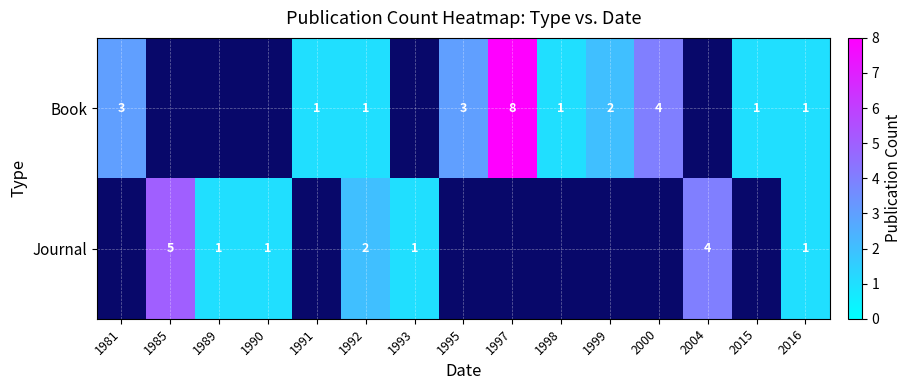

The value of Book at 2016 is 1. True or false?

True